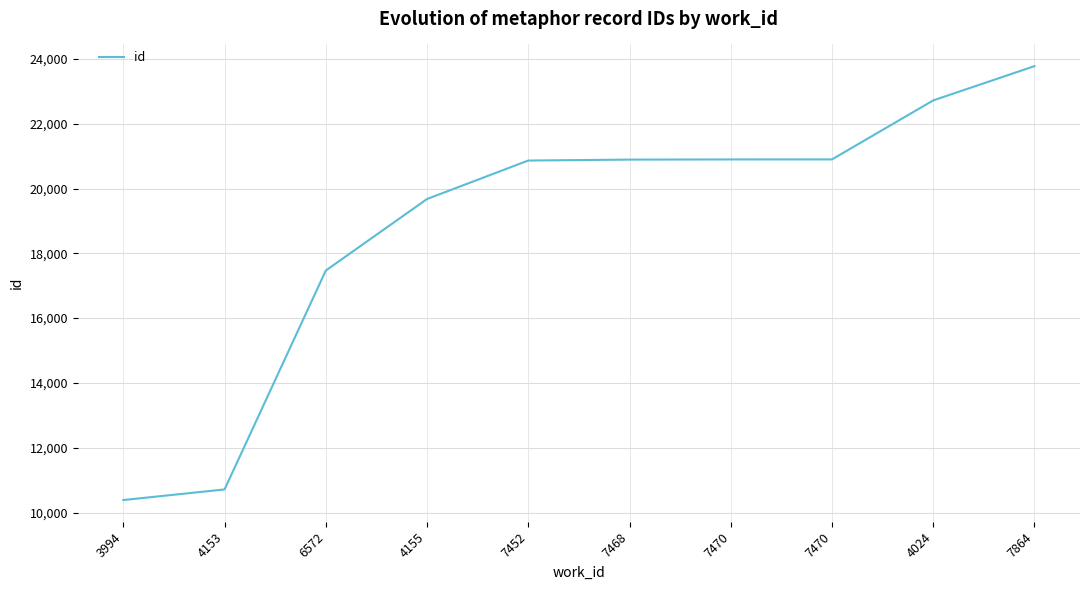

What is the label of the 8th point from the right?

6572